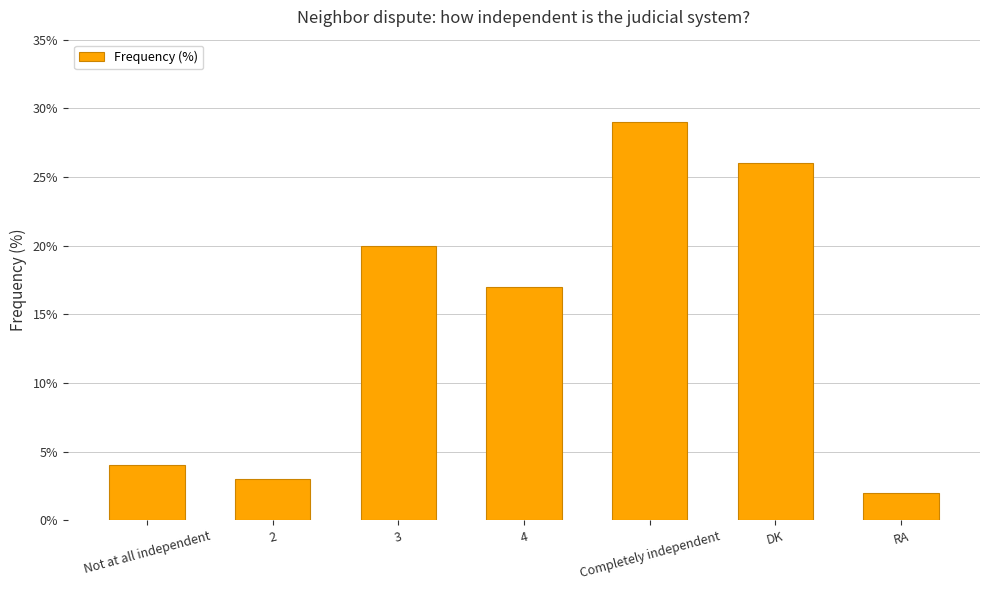

List the labels in order of value, largest first.

Completely independent, DK, 3, 4, Not at all independent, 2, RA